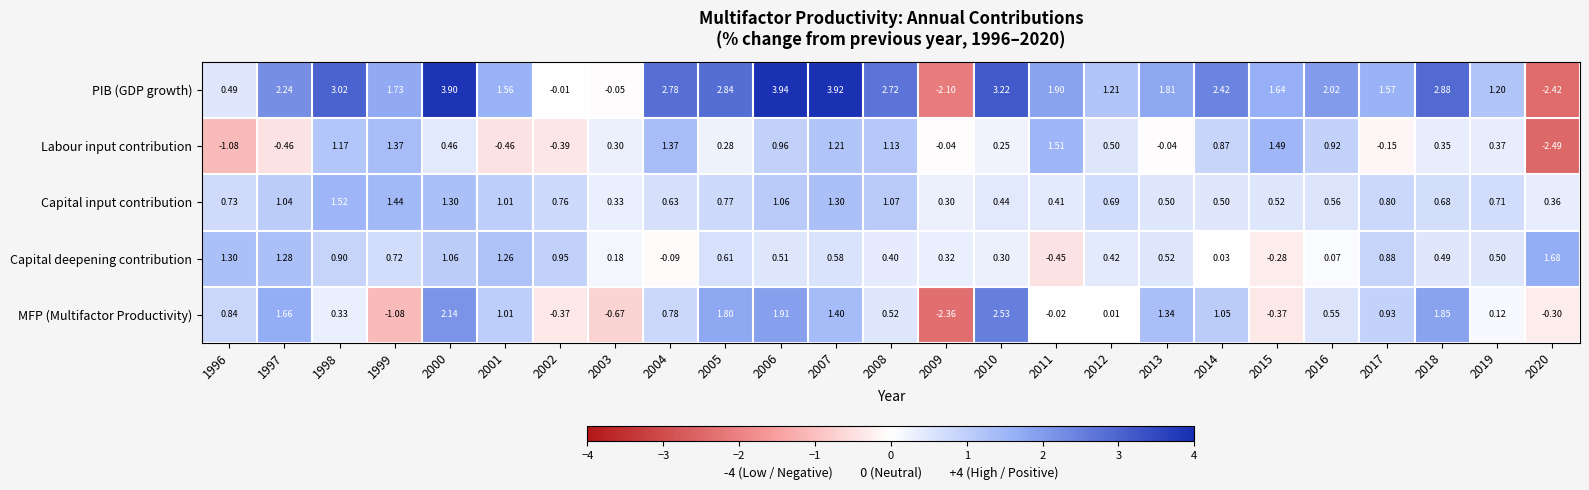

How many distinct data groups are displayed?

5